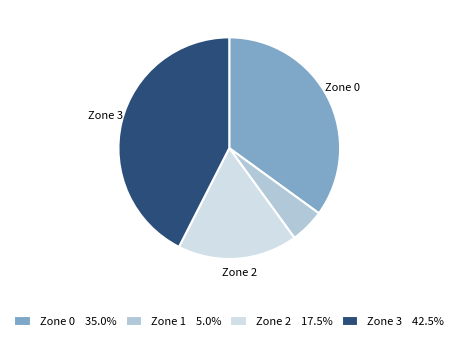

Combined, do Zone 3 42.5% and Zone 2 17.5% account for over 50%?

Yes